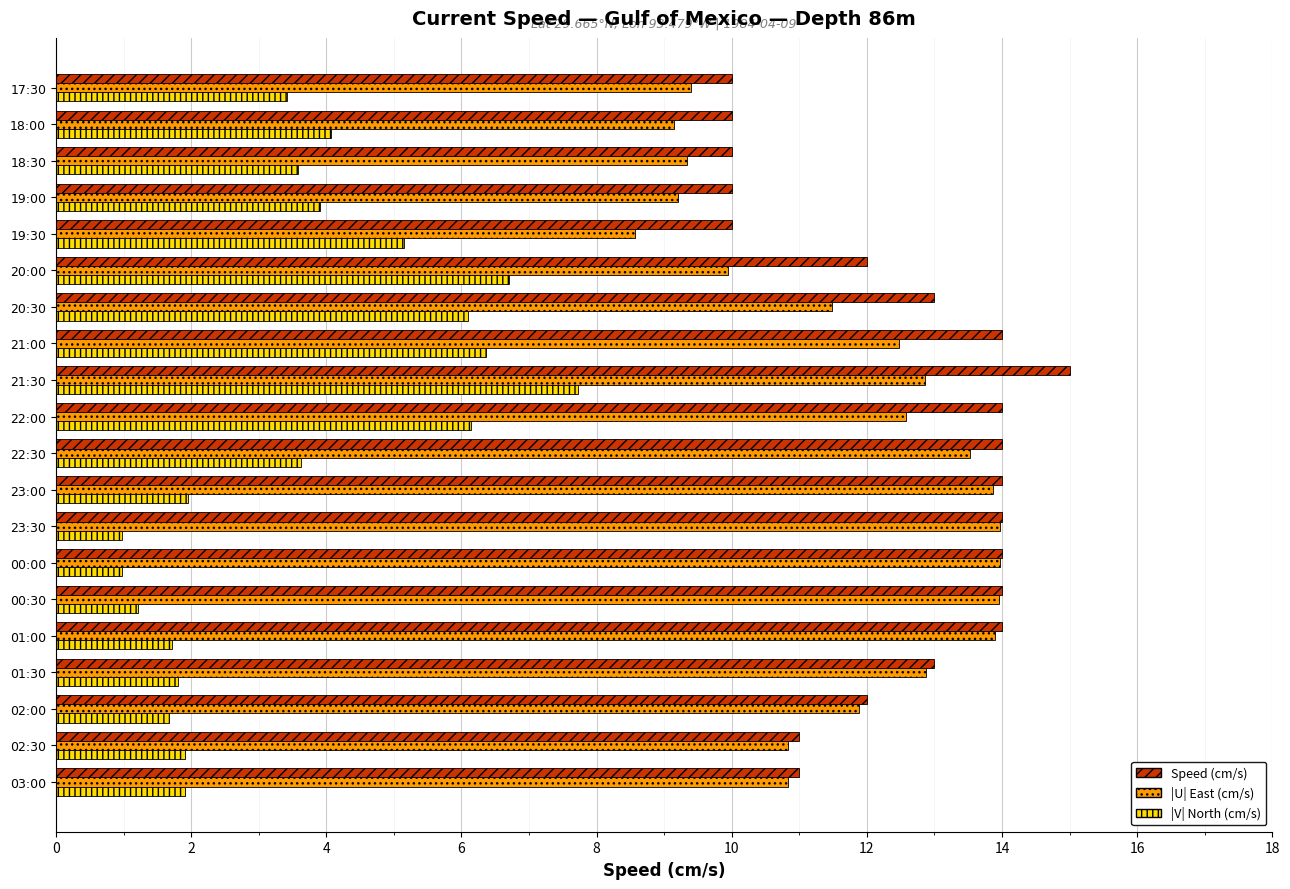

What is the total value across all series at 01:00?

29.6